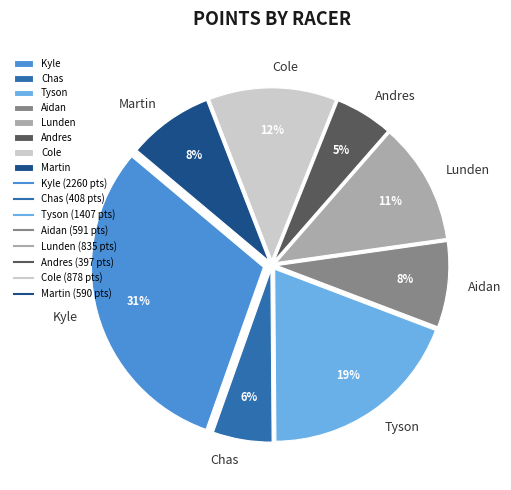

Does Kyle account for over 50% of the chart?

No